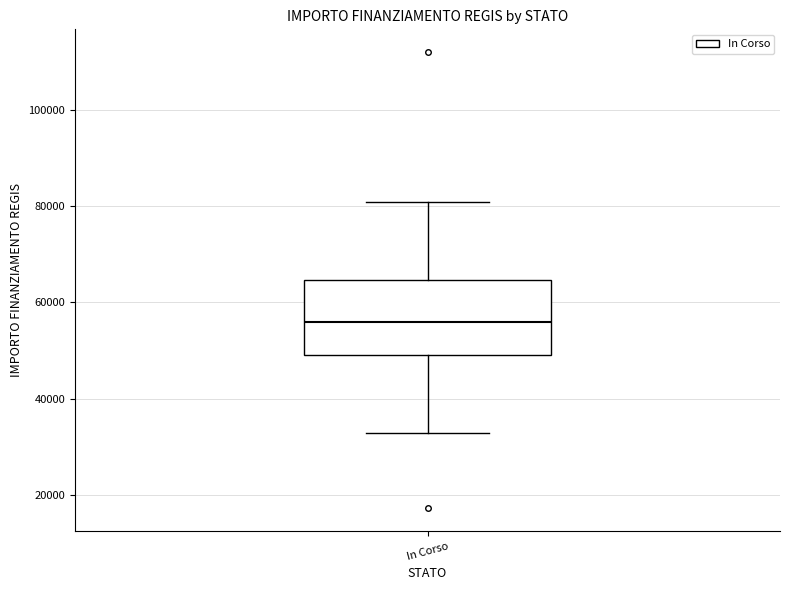

Transcribe this box plot: give where the median line is, the range the box spans, and where the two whiskers end, as read against the y-axis. The values are not printed on the chart, so give them approximately, as read against the axis.

median 56000, box 50000 to 64000, whiskers 32000 to 80000